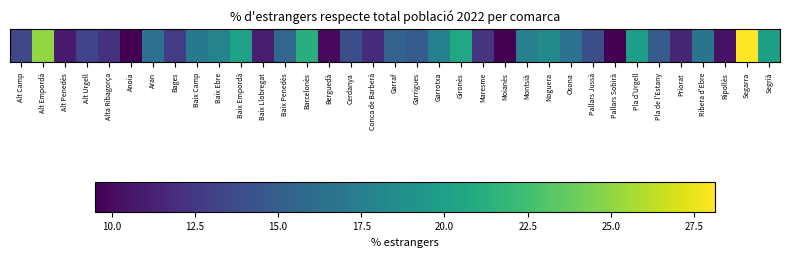

What is the minimum value shown in the chart?

9.5